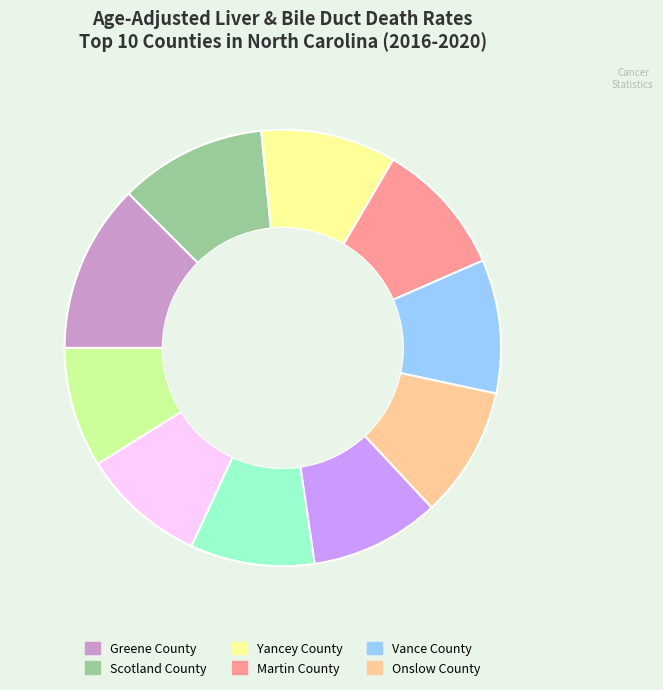

Does any single category account for the majority?

No